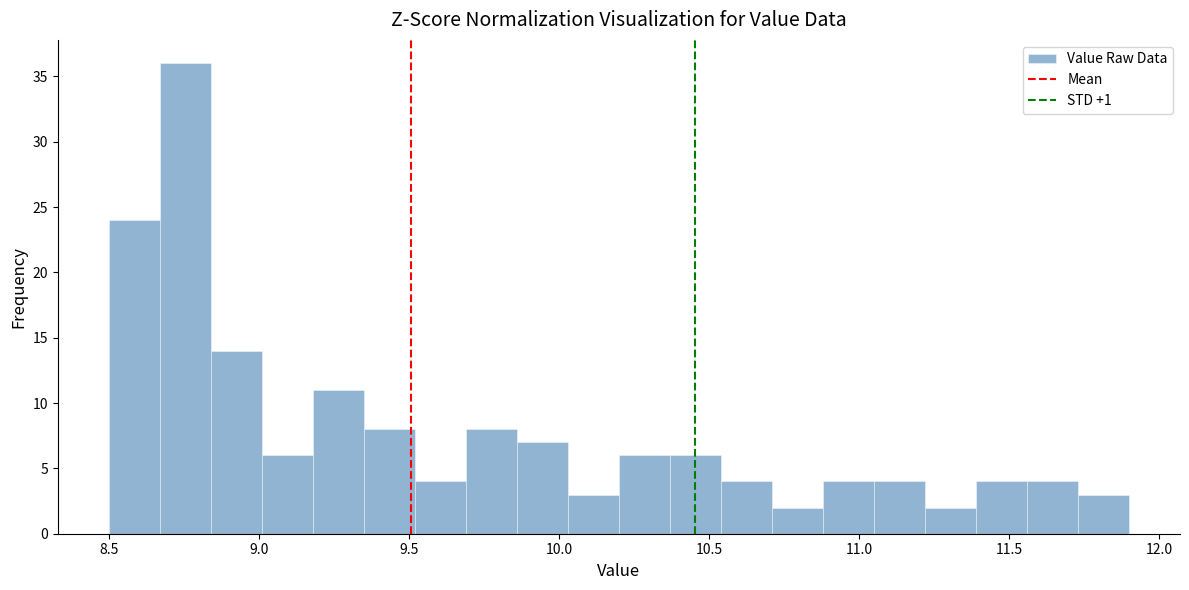

Around what value on the x-axis is the tallest bar? Give the approximate position of its centre, as read against the axis.

8.75